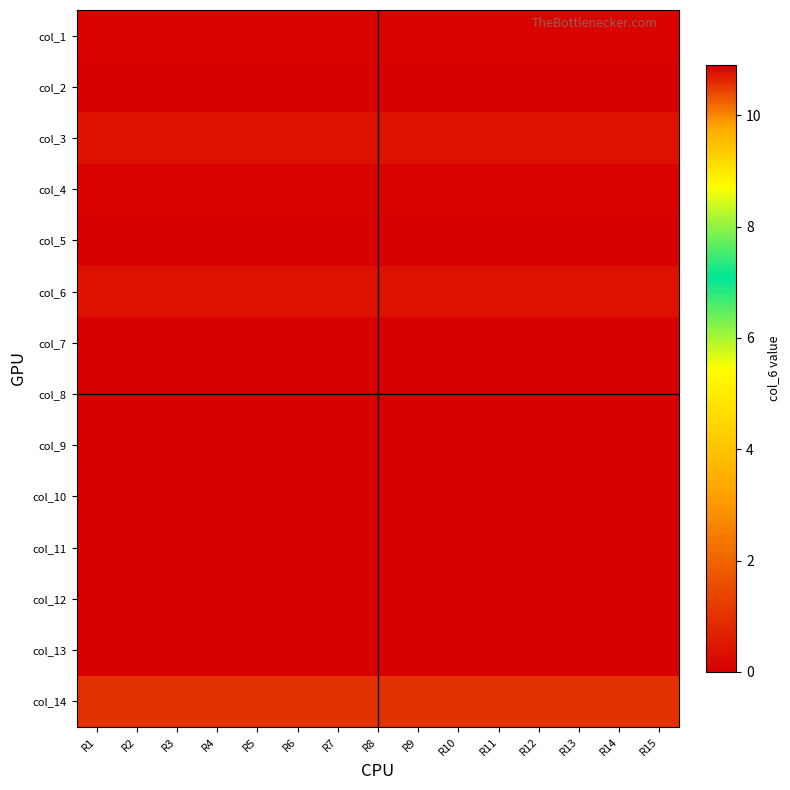

At which category does the chart reach its minimum across all series?

R1